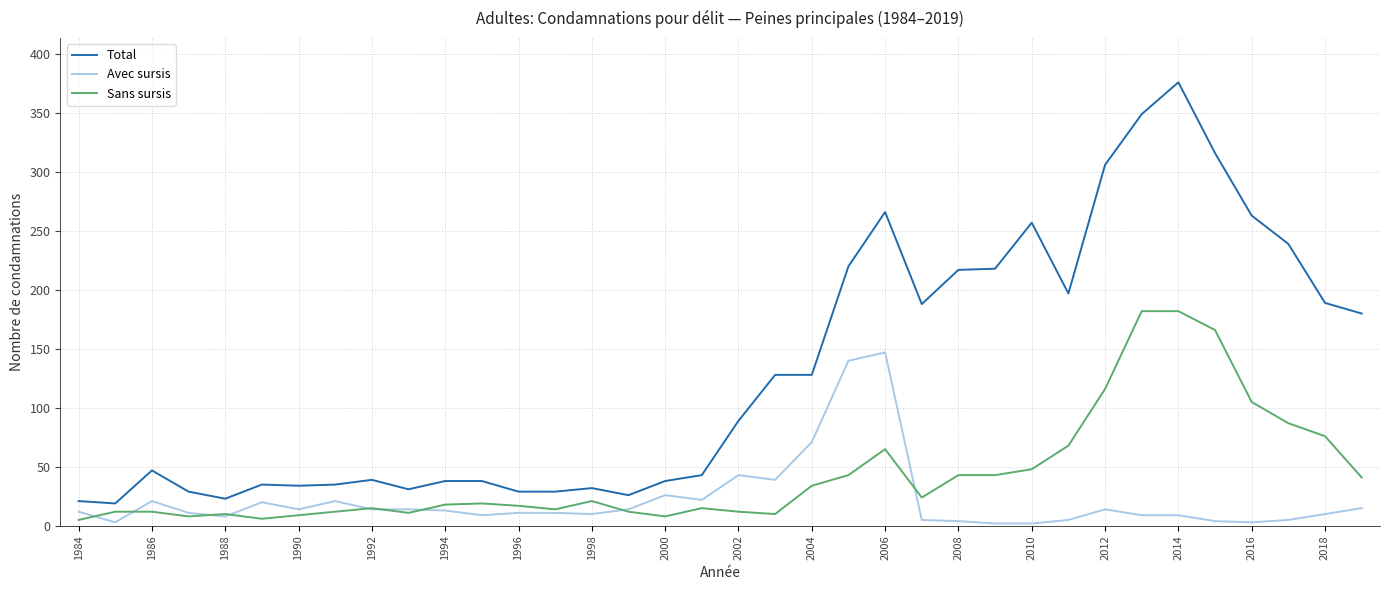

What is the highest value of the Total series?

376